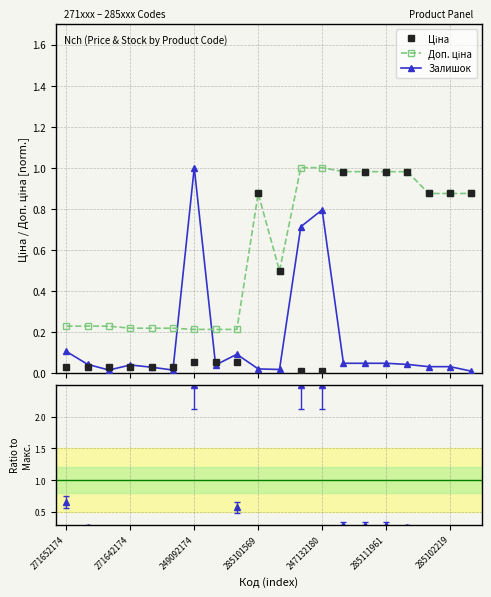

Does the chart have visible grid lines?

Yes